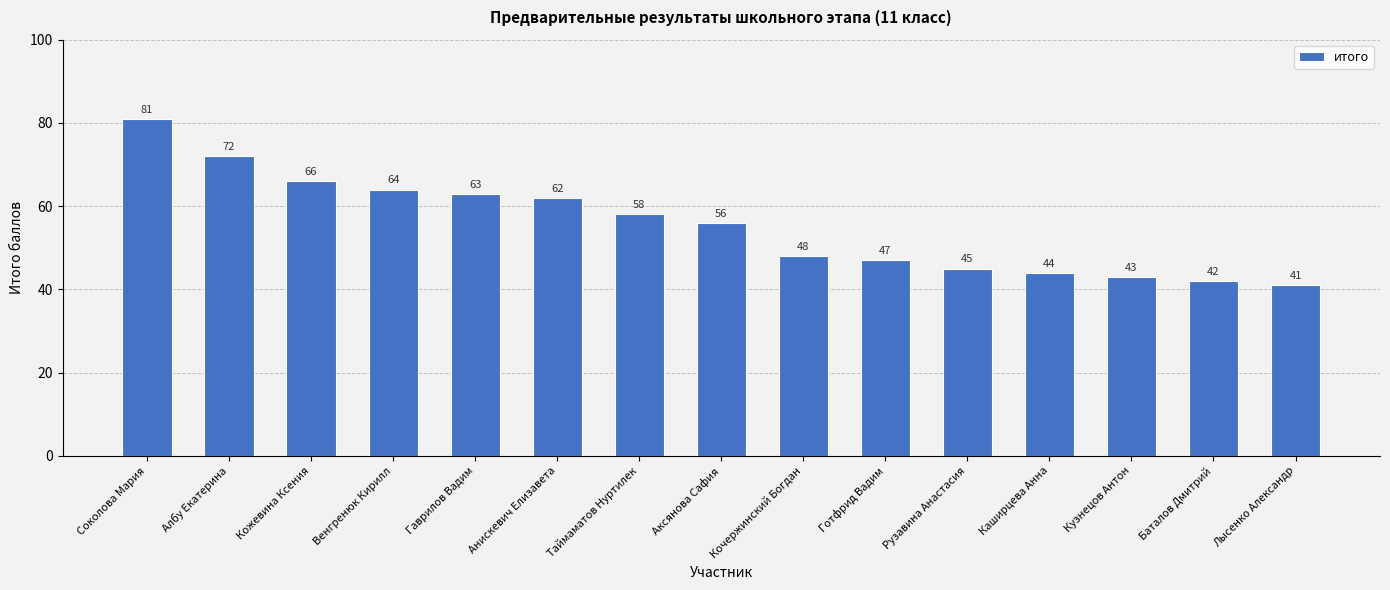

What is the value of the 6th bar from the left?

62